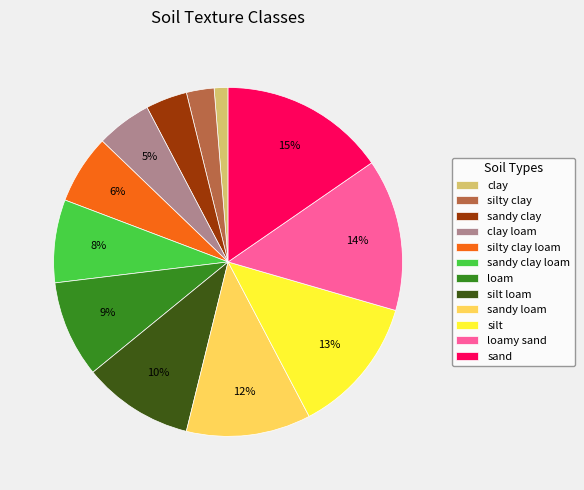

True or false: loam accounts for 19% of the total.

False